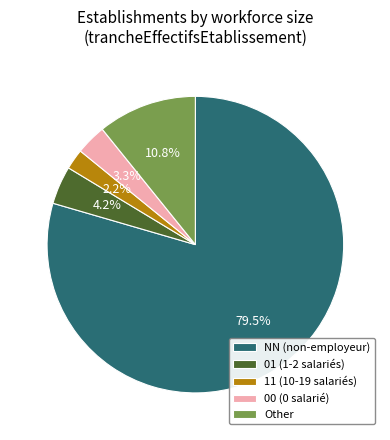

What is the ratio of the value at 00 (0 salarié) to the value at 01 (1-2 salariés)?

0.8